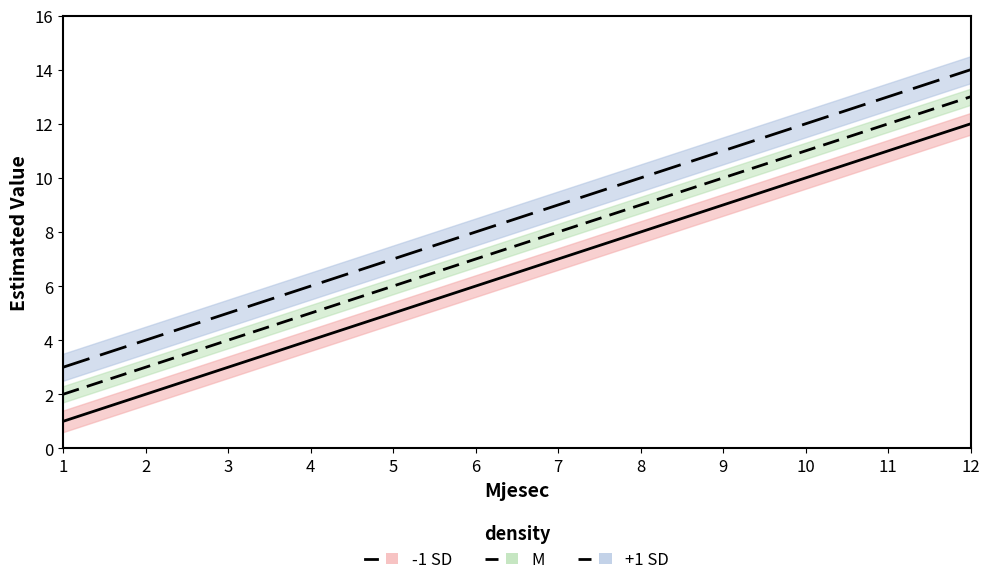

Which series has the largest total across all categories?

+1 SD